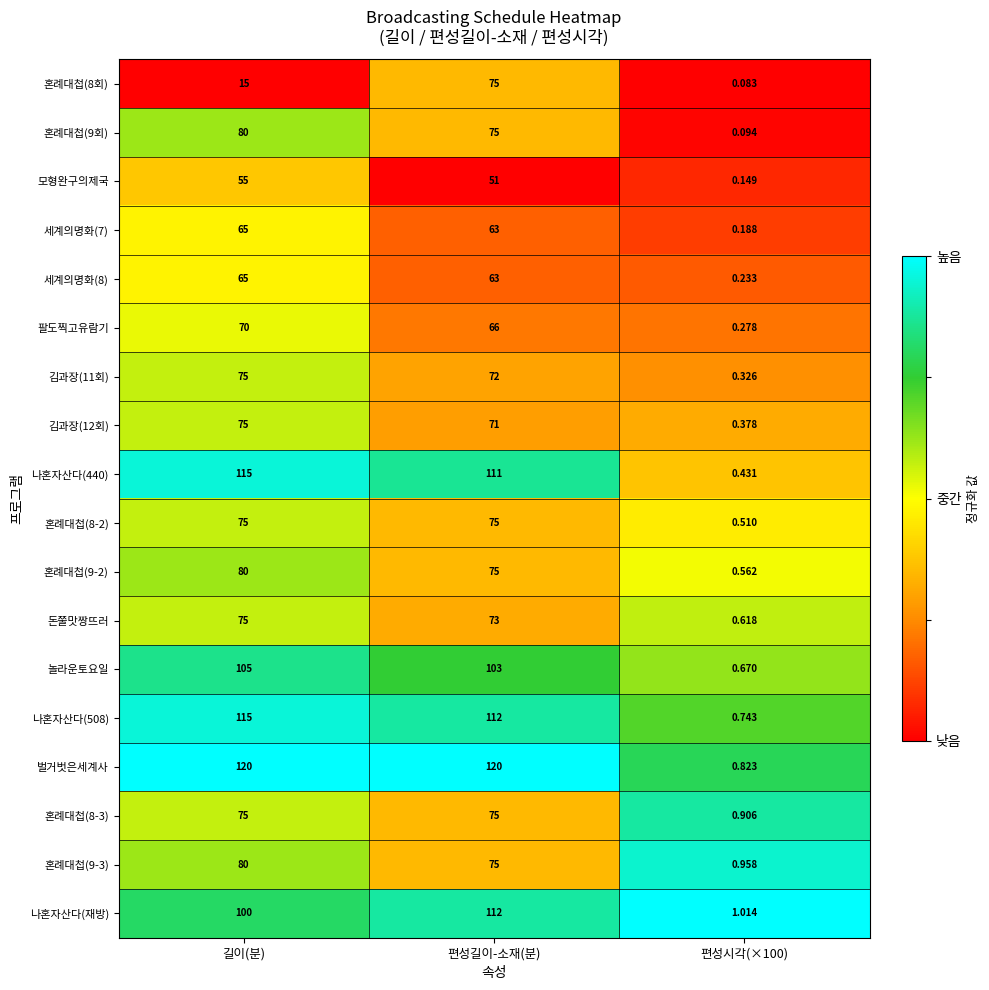

At which category does the chart reach its minimum across all series?

편성시각(×100)